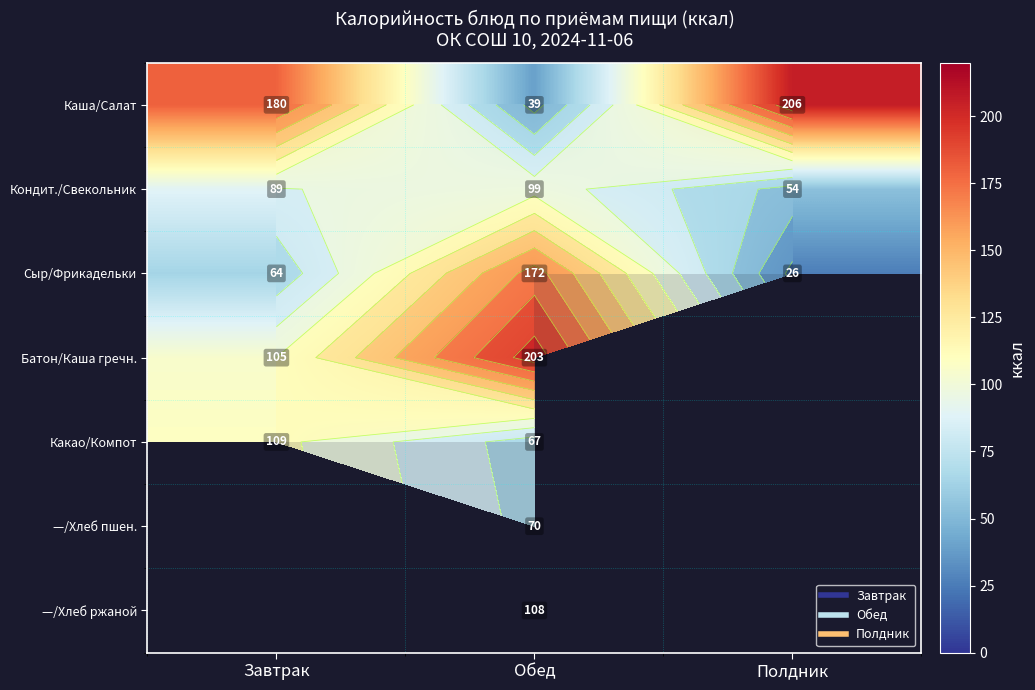

What is the average value of the Сыр/Фрикадельки series?

87.3